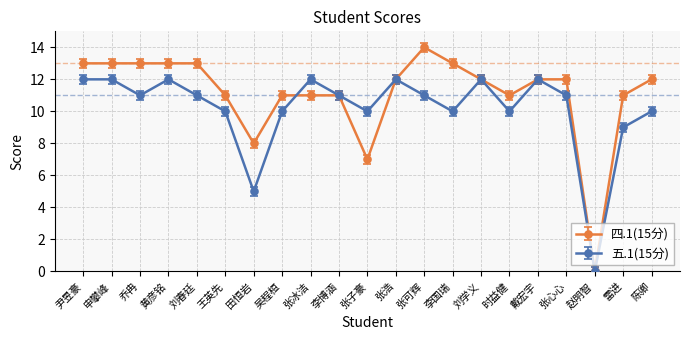

What are all the series names shown in the legend?

四.1(15分), 五.1(15分)